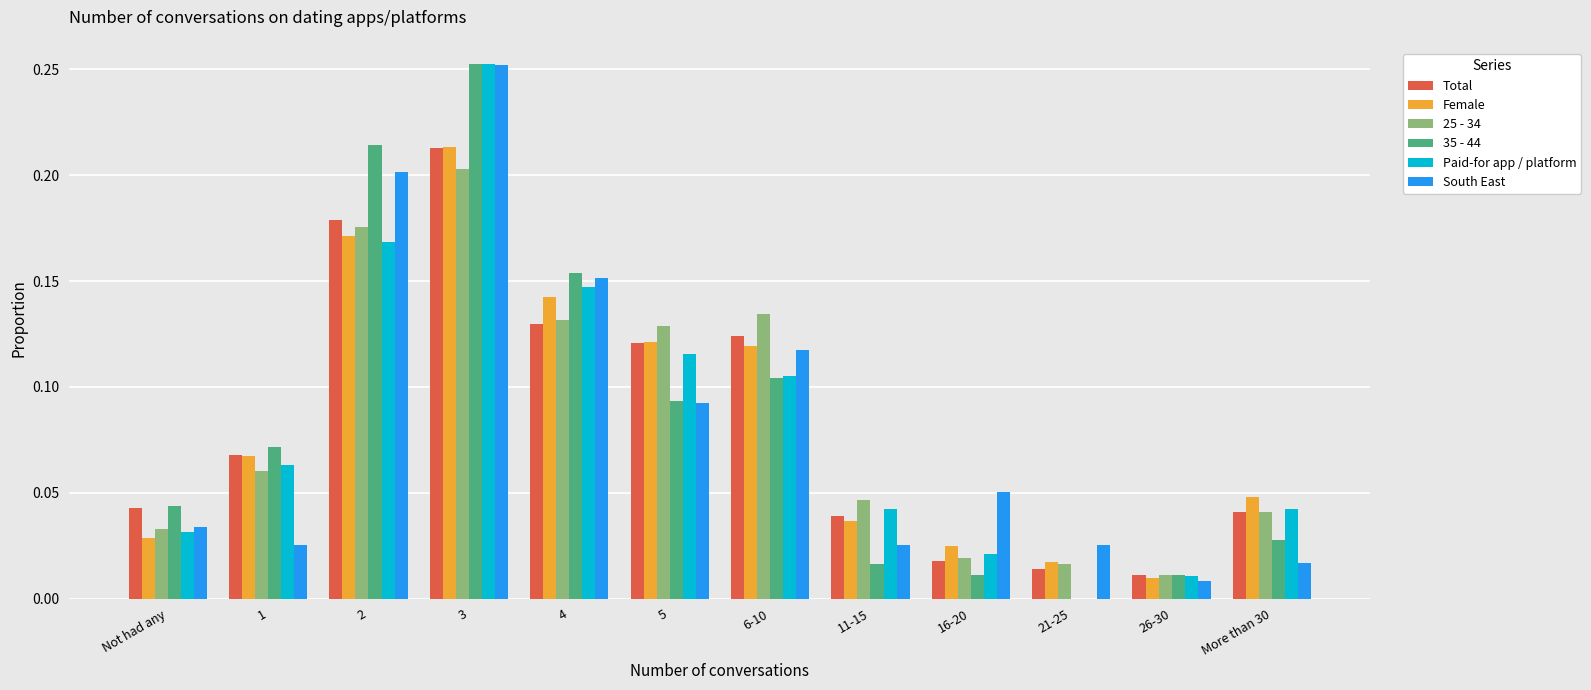

What is the sum of all Paid-for app / platform values?

1.0